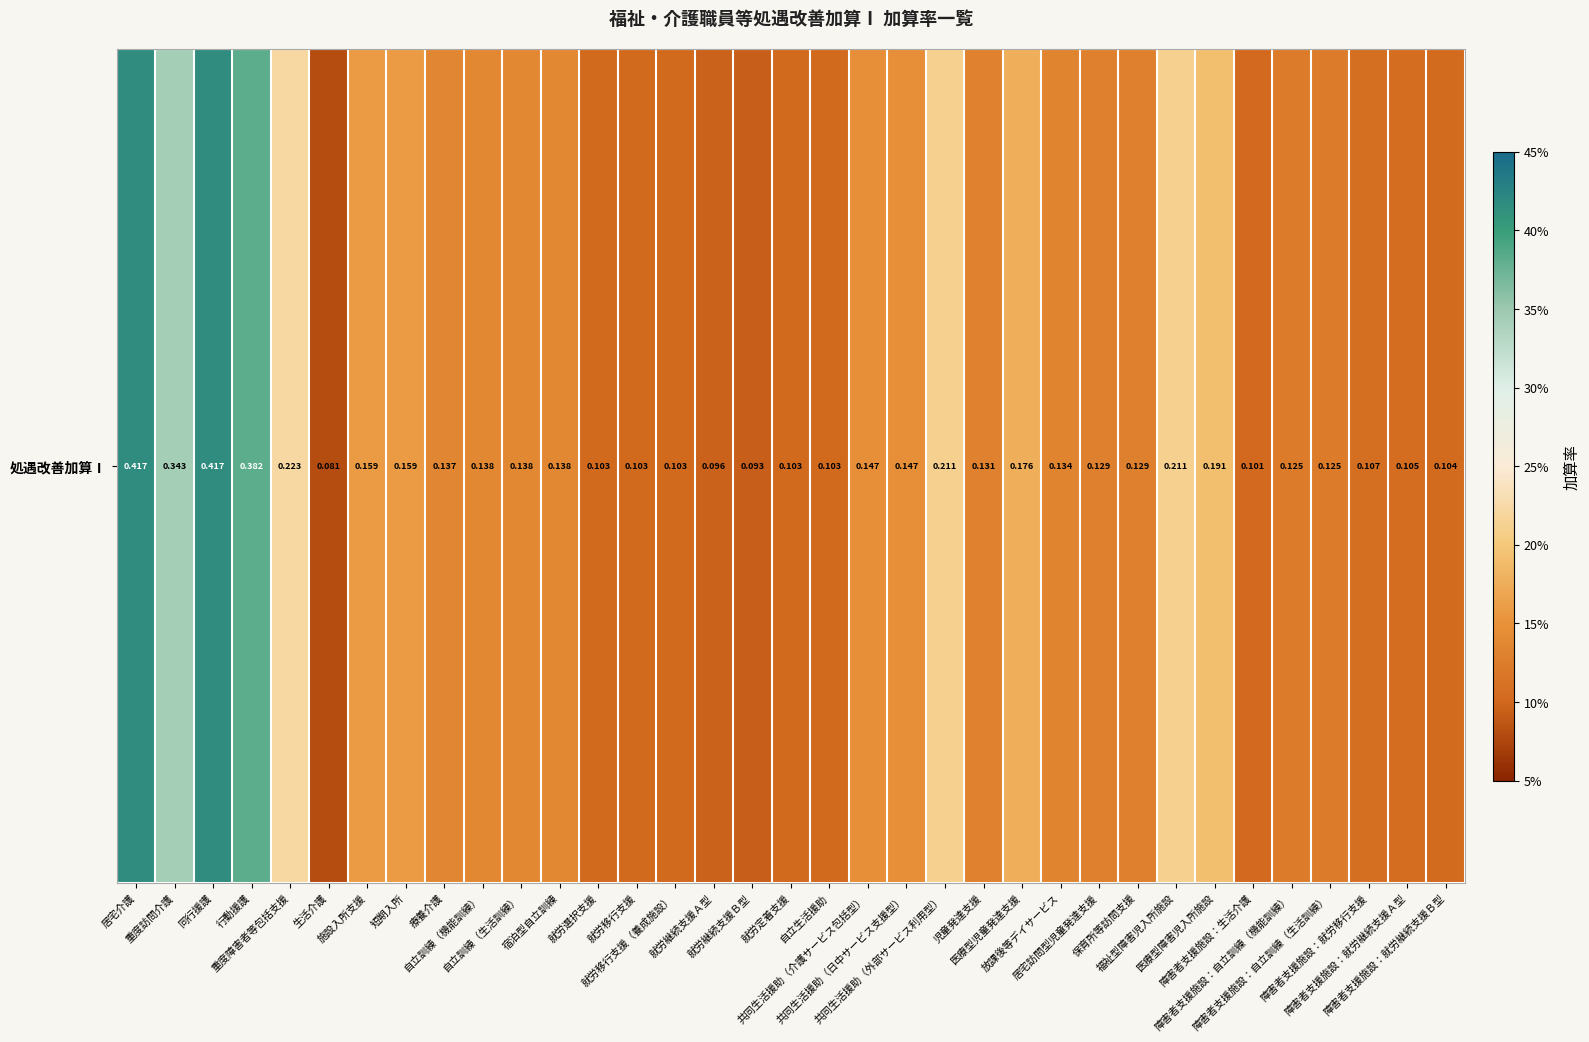

What is the sum of all values?

5.7